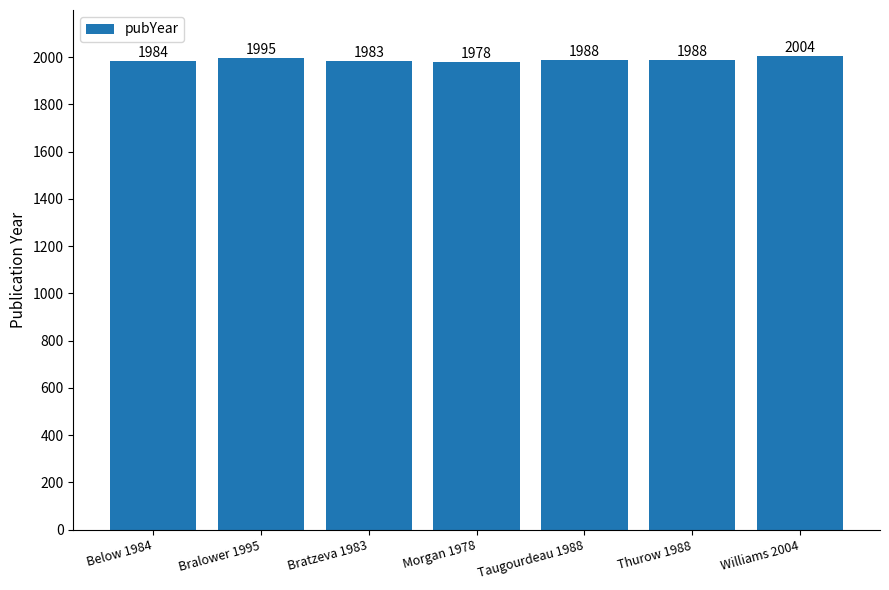

How many data points does each series have?

7